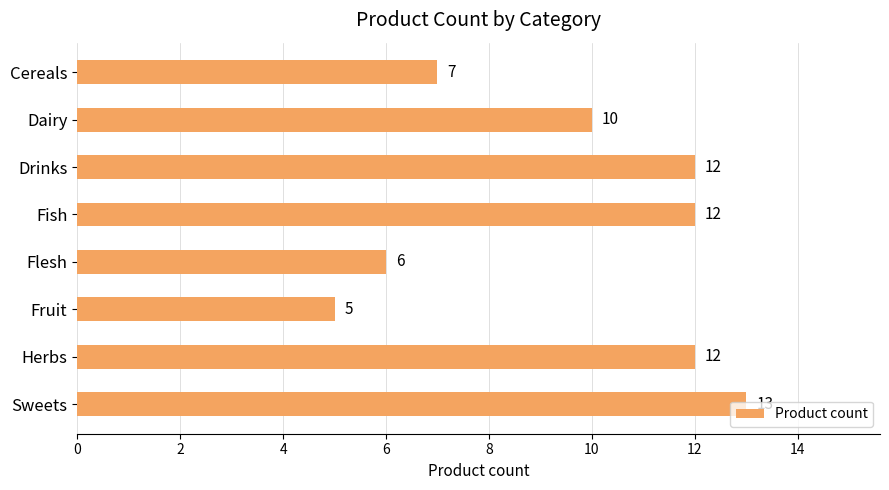

True or false: the data shows 2 at Cereals.

False